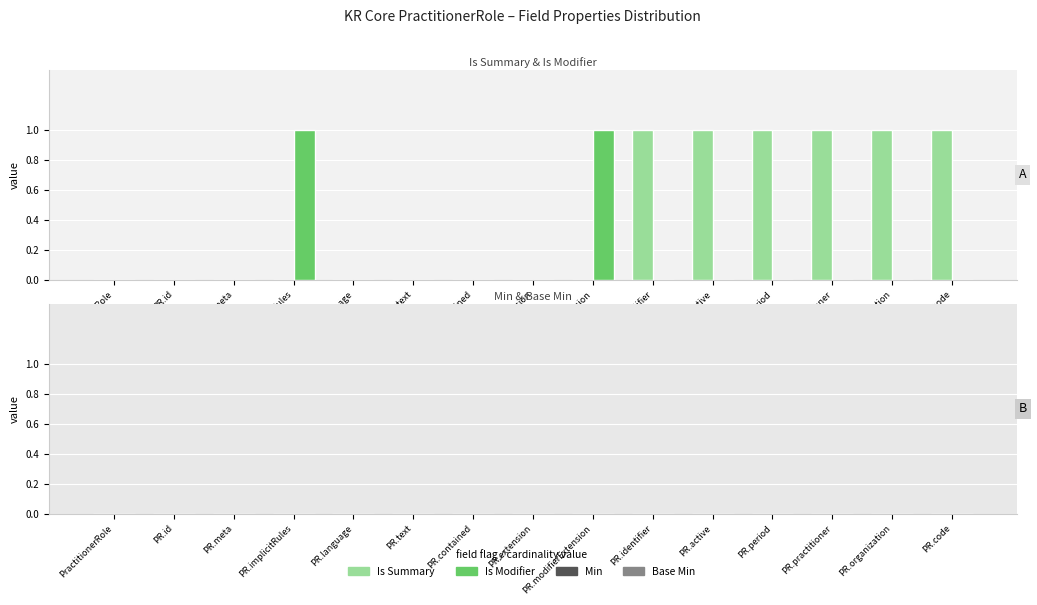

True or false: Is Summary has a value of -1 at PR.modifierExtension.

False